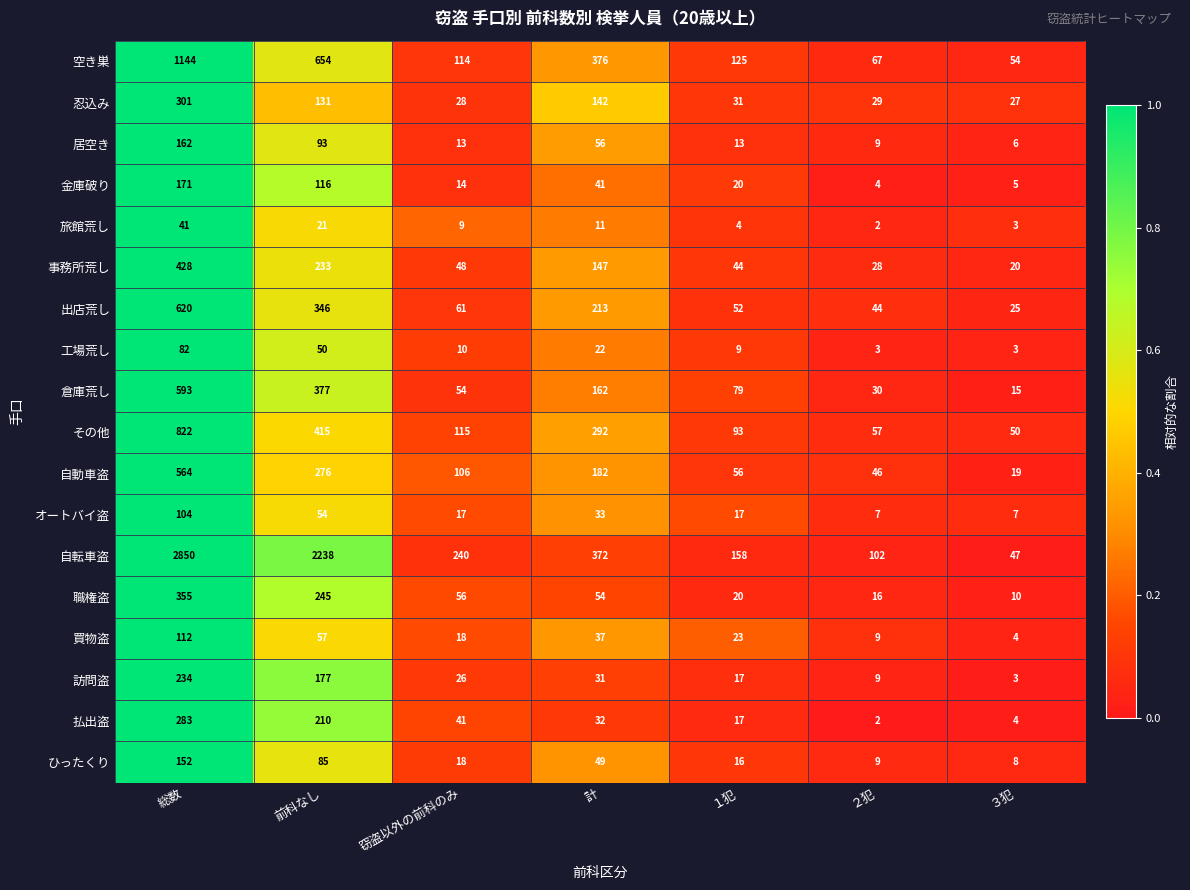

What is the difference between the 買物盗 values at １犯 and 総数?

89